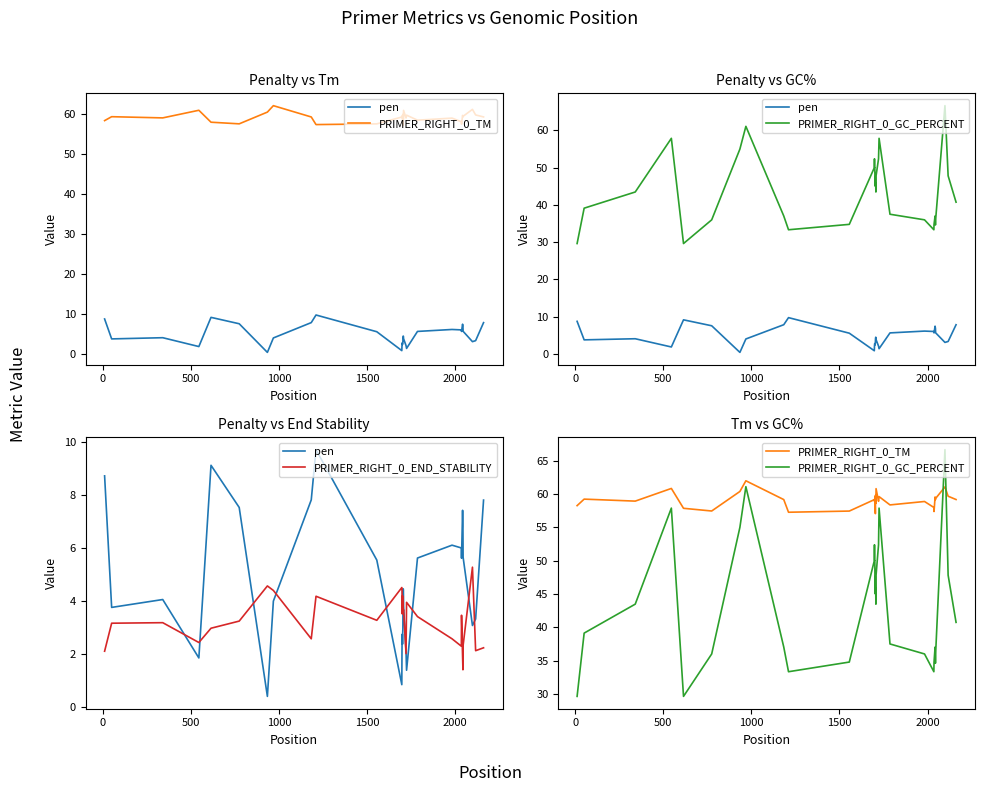

Which series has the widest spread of values?

PRIMER_RIGHT_0_GC_PERCENT